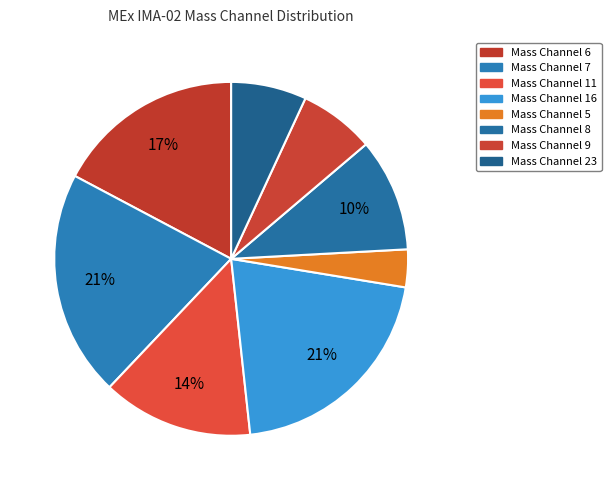

How many slices are in this pie chart?

8